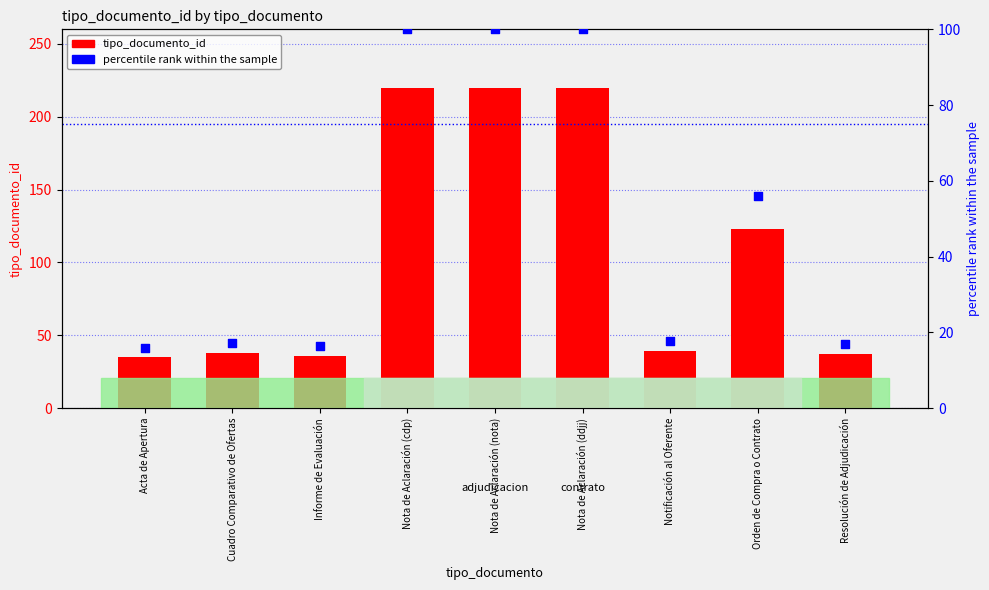

What is the total value across all series at Informe de Evaluación?

52.4